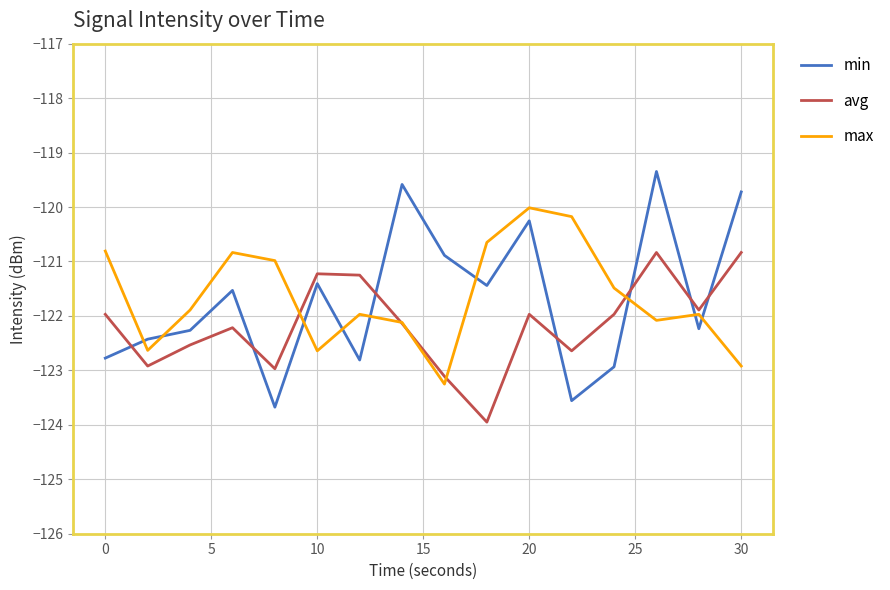

Which series ends up on top after the final intersection of min and max?

min